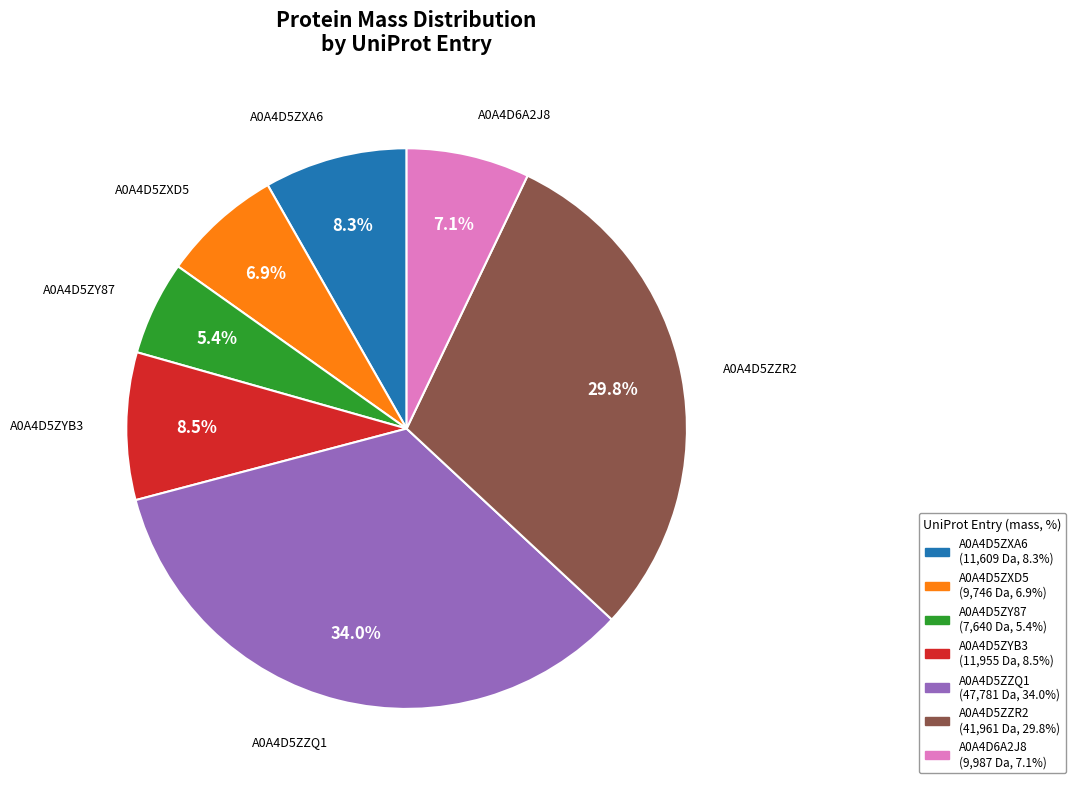

What percentage is the A0A4D5ZZQ1 slice, to the nearest percent?

34%